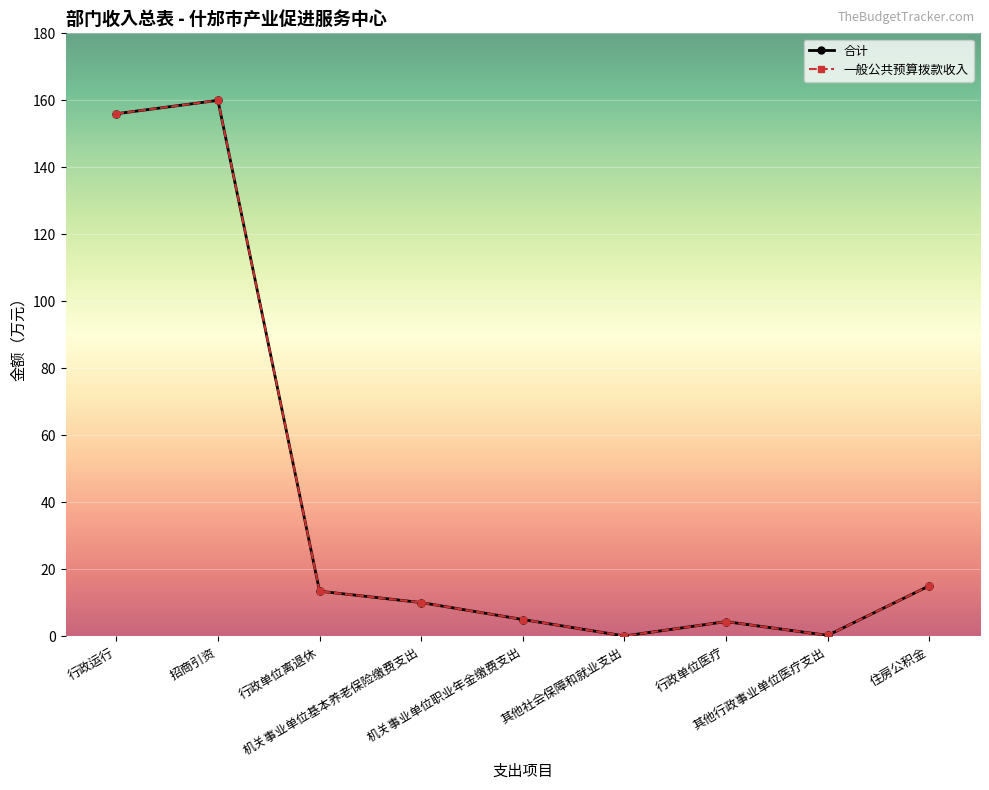

Is this an area chart (filled region under the line)?

No